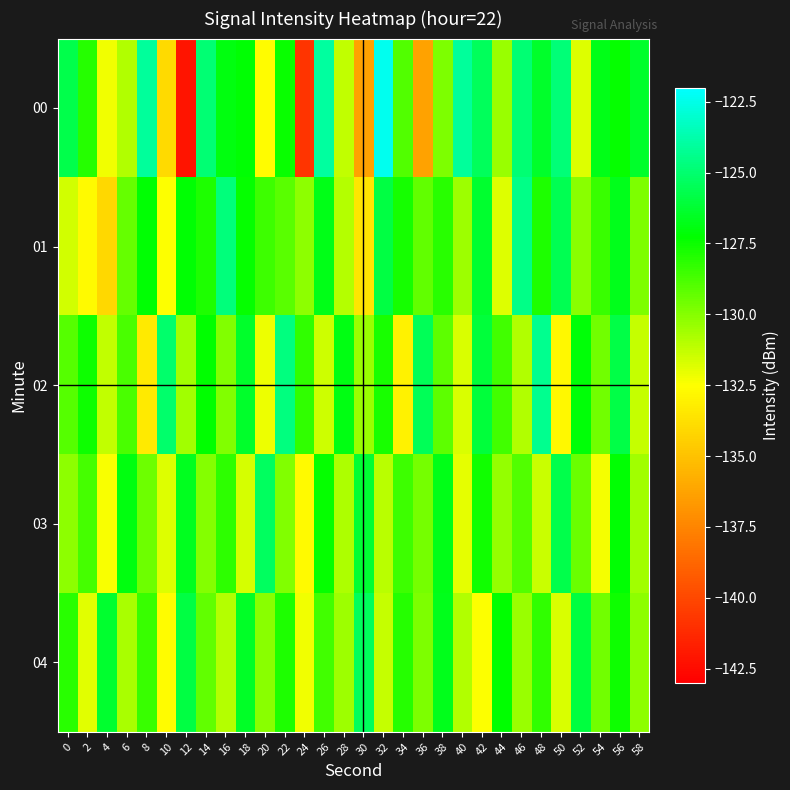

Reading right to left, transcribe all the data shown in this chart.

00: 58=-126.4	56=-127.4	54=-126.8	52=-131.8	50=-124.8	48=-126.4	46=-124.9	44=-130.4	42=-125.4	40=-124.1	38=-129.9	36=-136.3	34=-129.0	32=-122.4	30=-136.3	28=-131.3	26=-124.0	24=-140.8	22=-127.5	20=-132.6	18=-127.2	16=-127.0	14=-124.9	12=-142.1	10=-134.0	8=-124.1	6=-130.9	4=-132.3	2=-128.0	0=-125.8
01: 58=-129.8	56=-126.7	54=-128.4	52=-130.1	50=-125.6	48=-127.9	46=-124.5	44=-131.8	42=-126.3	40=-130.5	38=-128.1	36=-129.3	34=-127.7	32=-125.9	30=-133.5	28=-131.0	26=-126.8	24=-130.2	22=-129.1	20=-128.5	18=-127.4	16=-124.7	14=-127.9	12=-127.2	10=-132.5	8=-127.2	6=-129.3	4=-134.1	2=-132.7	0=-131.5
02: 58=-131.3	56=-125.8	54=-129.6	52=-127.1	50=-132.8	48=-124.3	46=-130.9	44=-128.6	42=-126.1	40=-131.7	38=-129.2	36=-125.5	34=-133.0	32=-127.8	30=-130.4	28=-126.9	26=-131.5	24=-128.3	22=-124.7	20=-132.1	18=-126.4	16=-129.9	14=-127.3	12=-130.6	10=-125.1	8=-133.4	6=-128.8	4=-131.2	2=-127.5	0=-129.0
03: 58=-130.6	56=-127.2	54=-132.3	52=-129.4	50=-125.7	48=-131.4	46=-128.9	44=-130.3	42=-127.6	40=-132.0	38=-126.8	36=-129.7	34=-128.5	32=-131.1	30=-126.2	28=-130.8	26=-127.4	24=-132.7	22=-129.9	20=-125.3	18=-131.6	16=-128.2	14=-130.0	12=-126.6	10=-131.8	8=-129.5	6=-127.0	4=-132.4	2=-128.7	0=-130.2
04: 58=-130.2	56=-127.5	54=-129.6	52=-126.0	50=-131.7	48=-128.3	46=-130.4	44=-127.3	42=-132.5	40=-130.9	38=-126.7	36=-129.8	34=-128.0	32=-131.3	30=-125.4	28=-130.5	26=-128.6	24=-132.2	22=-127.9	20=-130.1	18=-126.5	16=-131.0	14=-129.3	12=-125.9	10=-132.6	8=-128.4	6=-130.7	4=-126.3	2=-131.9	0=-128.1